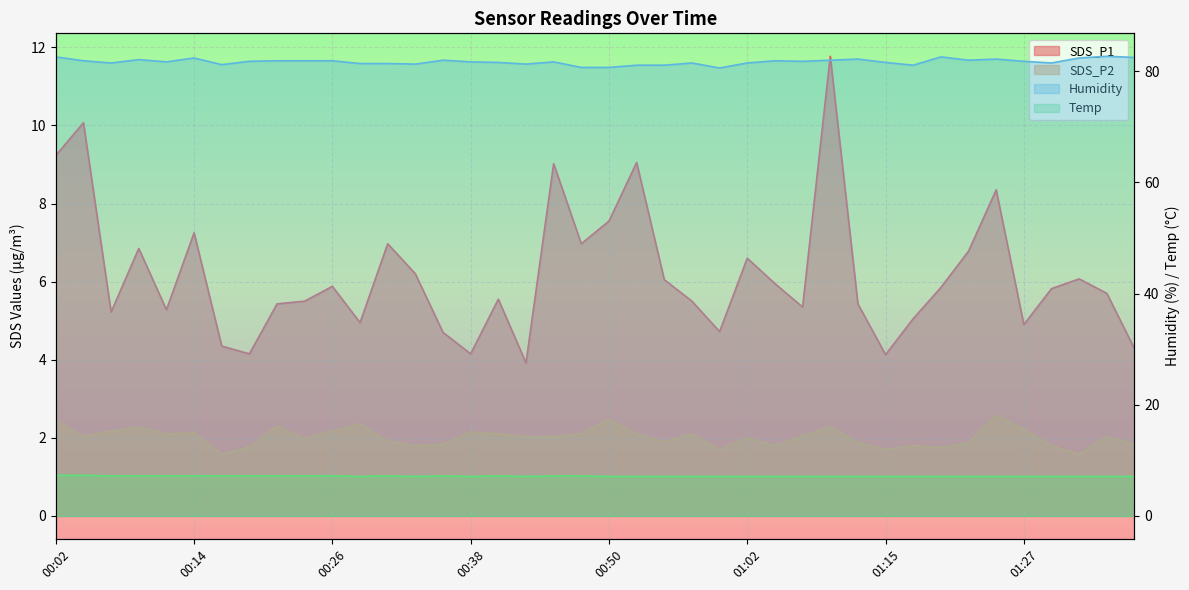

True or false: Humidity has more than 2 interior local peaks.

True